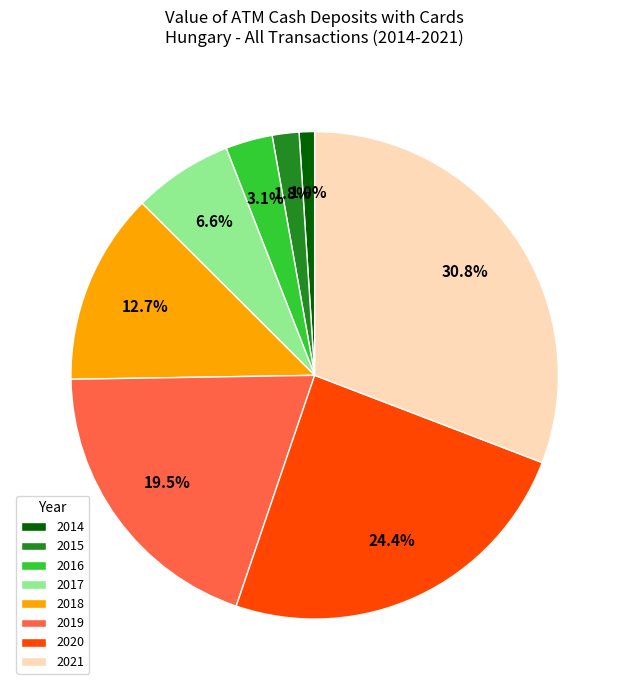

Does 2014 represent more than half of the total?

No